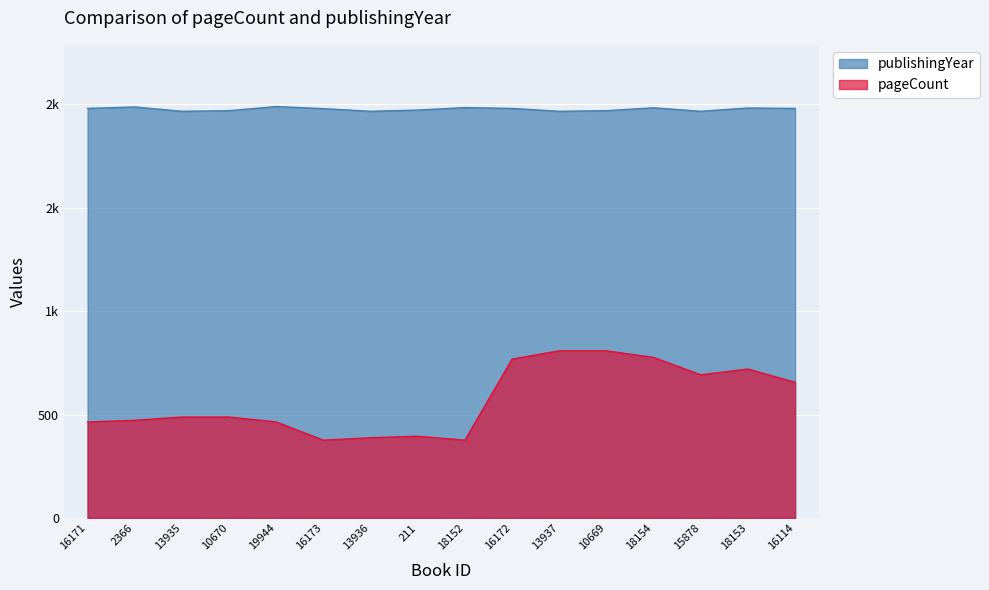

Rank the series at 15878 from lowest to highest value.

pageCount, publishingYear